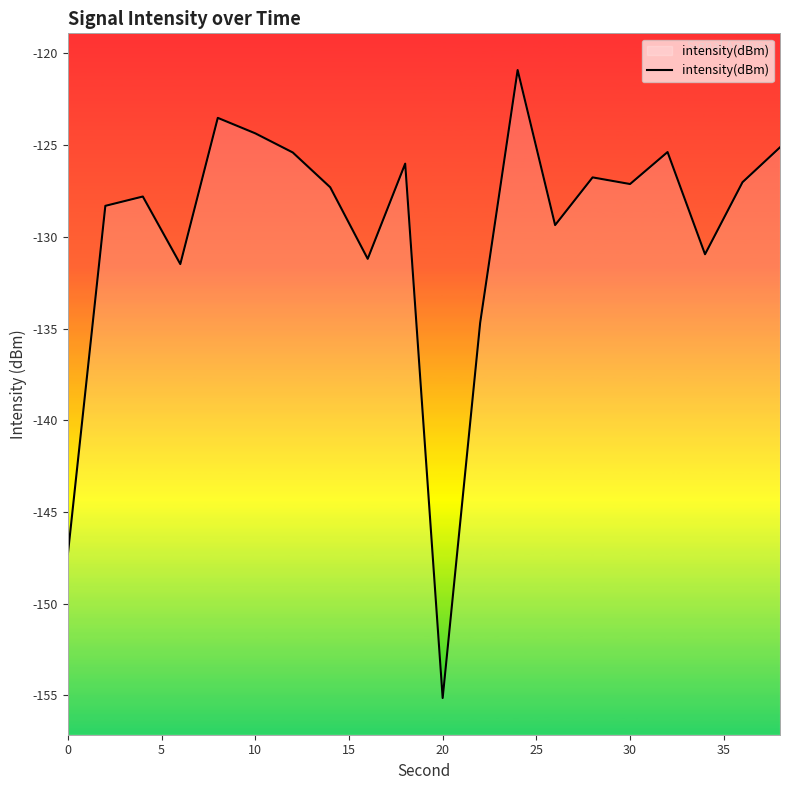

Is it true that the value at 30 is -127.1?

True